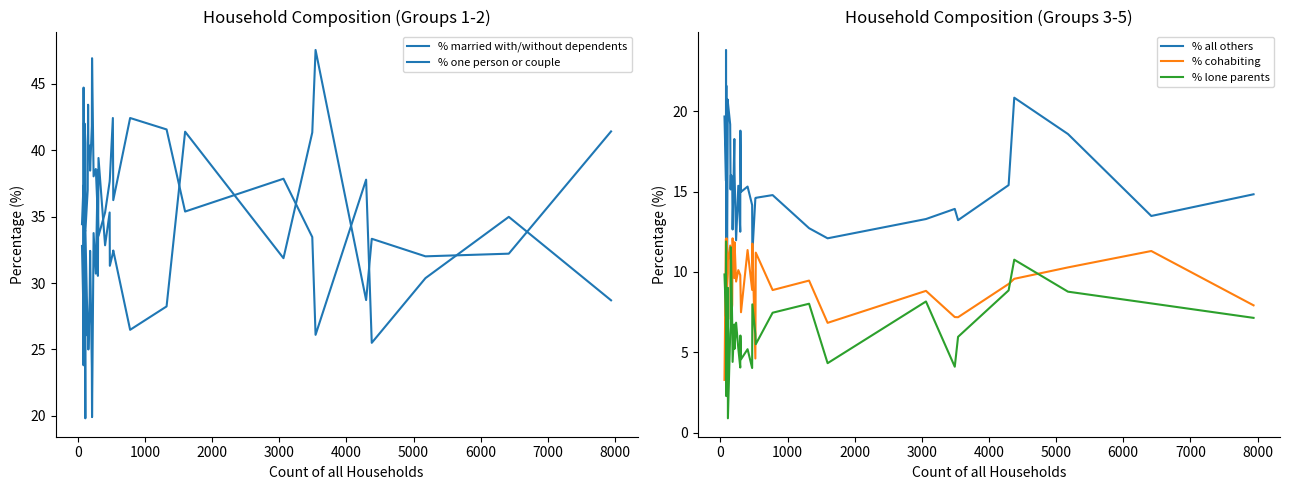

Reading left to right, extract all data points from this chart.

% married with/without dependents: 34.4	37.4	35.7	29.4	30.7	42.0	41.8	36.3	42.0	40.5	33.9	37.0	43.4	40.4	40.3	38.5	41.8	46.9	38.0	38.6	35.1	35.2	33.5	35.3	37.6	37.8	42.4	36.2	42.4	41.6	35.4	37.9	33.5	26.1	37.8	25.5	30.4	35.0	28.7
% one person or couple: 32.8	27.7	23.8	44.7	35.2	27.3	26.4	30.8	34.0	19.8	33.9	26.0	27.6	25.0	29.0	32.4	23.6	19.9	33.8	30.7	38.5	30.5	39.4	32.8	35.3	31.3	32.2	32.5	26.5	28.2	41.4	31.9	41.3	47.5	28.7	33.3	32.0	32.2	41.4
% all others: 19.7	15.7	23.8	15.3	21.6	13.6	11.0	18.7	11.0	20.7	20.5	19.2	15.1	16.0	15.9	12.6	18.3	16.1	12.0	15.4	12.5	18.8	15.0	15.3	14.2	11.1	14.6	14.6	14.8	12.7	12.1	13.3	13.9	13.2	15.4	20.8	18.6	13.5	14.8
% cohabiting: 3.3	12.1	4.8	4.7	10.2	11.4	12.1	7.7	9.0	9.9	10.7	11.6	7.2	7.0	8.0	12.1	9.6	11.8	9.4	10.1	9.8	9.4	7.5	11.4	8.9	11.8	4.6	11.2	8.9	9.5	6.8	8.8	7.2	7.2	9.2	9.6	10.3	11.3	7.9
% lone parents: 9.8	7.2	11.9	5.9	2.3	5.7	8.8	6.6	4.0	9.0	0.9	6.2	6.6	11.5	6.8	4.4	6.7	5.2	6.8	5.2	4.0	6.0	4.6	5.2	4.0	8.0	6.1	5.5	7.5	8.0	4.3	8.2	4.1	6.0	8.8	10.8	8.8	8.0	7.1